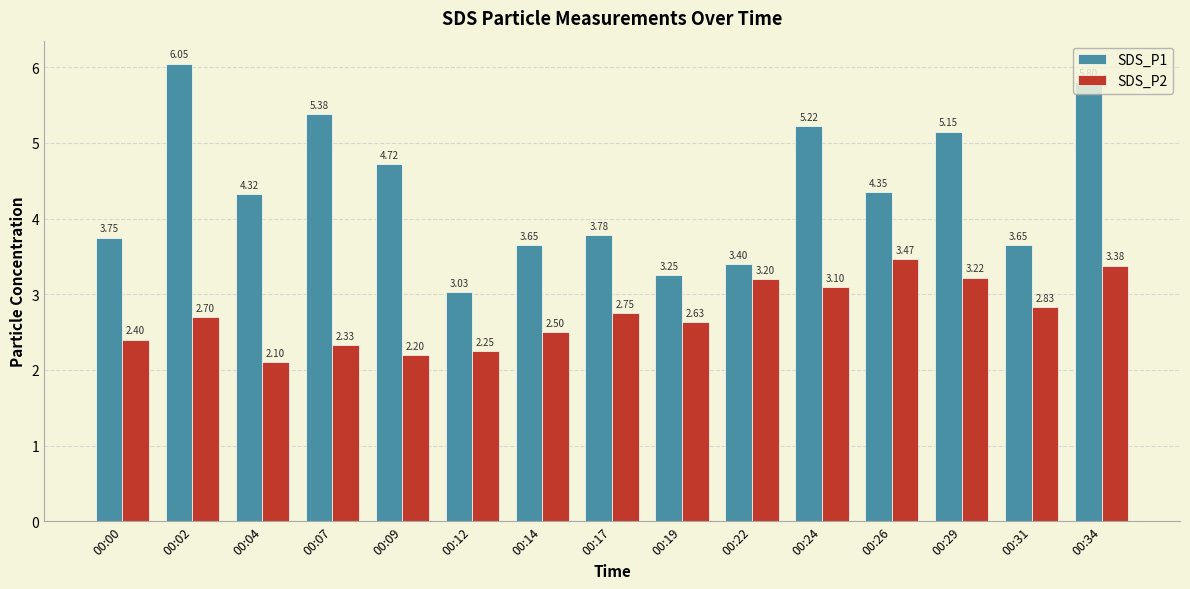

Which category has the lowest value across all series?

00:04